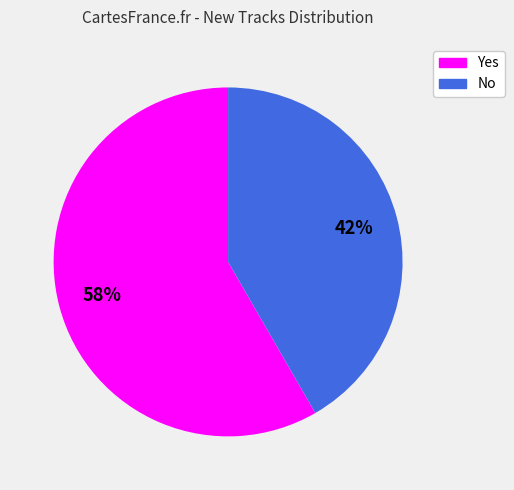

Does any single category account for the majority?

Yes